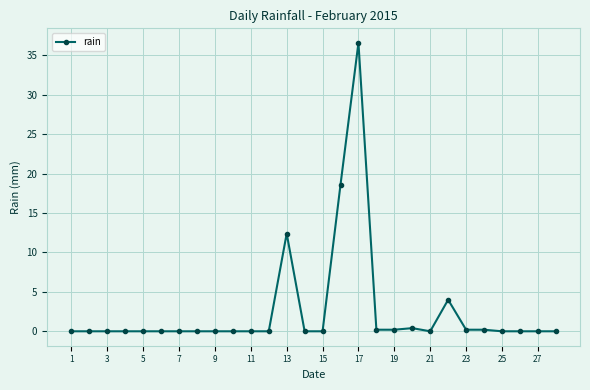

Reading right to left, what are all the values shown in this chart?

0.0	0.0	0.0	0.0	0.2	0.2	4.0	0.0	0.4	0.2	0.2	36.6	18.6	0.0	0.0	12.4	0.0	0.0	0.0	0.0	0.0	0.0	0.0	0.0	0.0	0.0	0.0	0.0